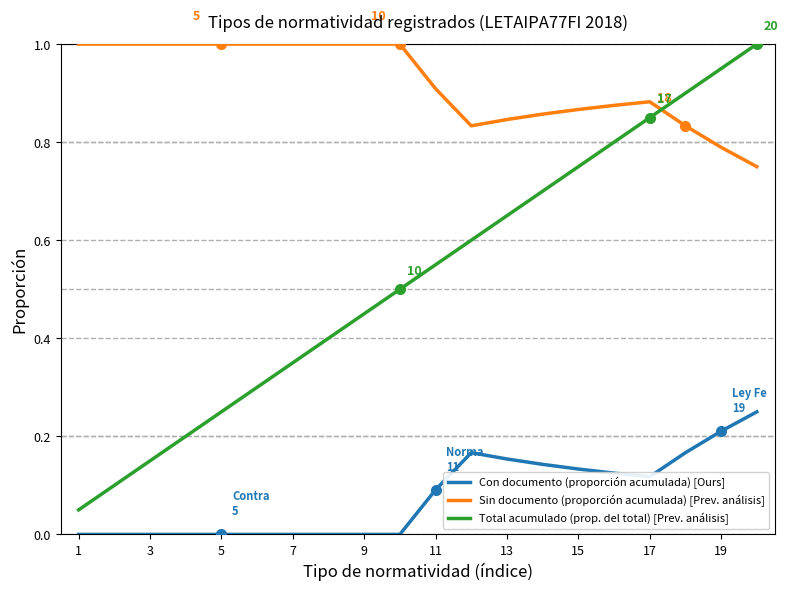

Which series has the largest range (max minus min)?

Total acumulado (prop. del total) [Prev. análisis]